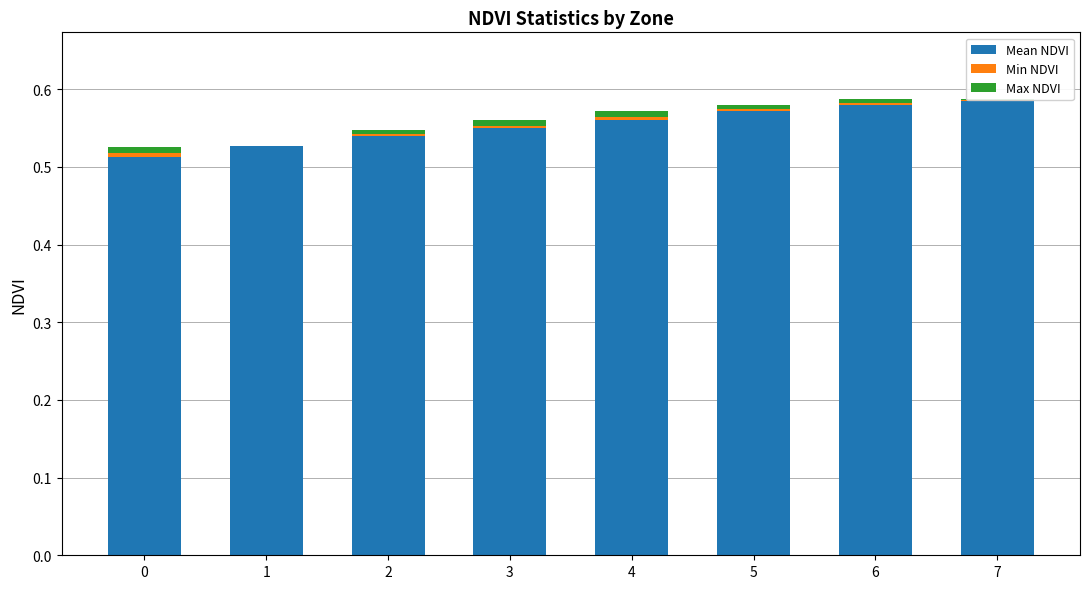

Which series has the widest spread of values?

Mean NDVI